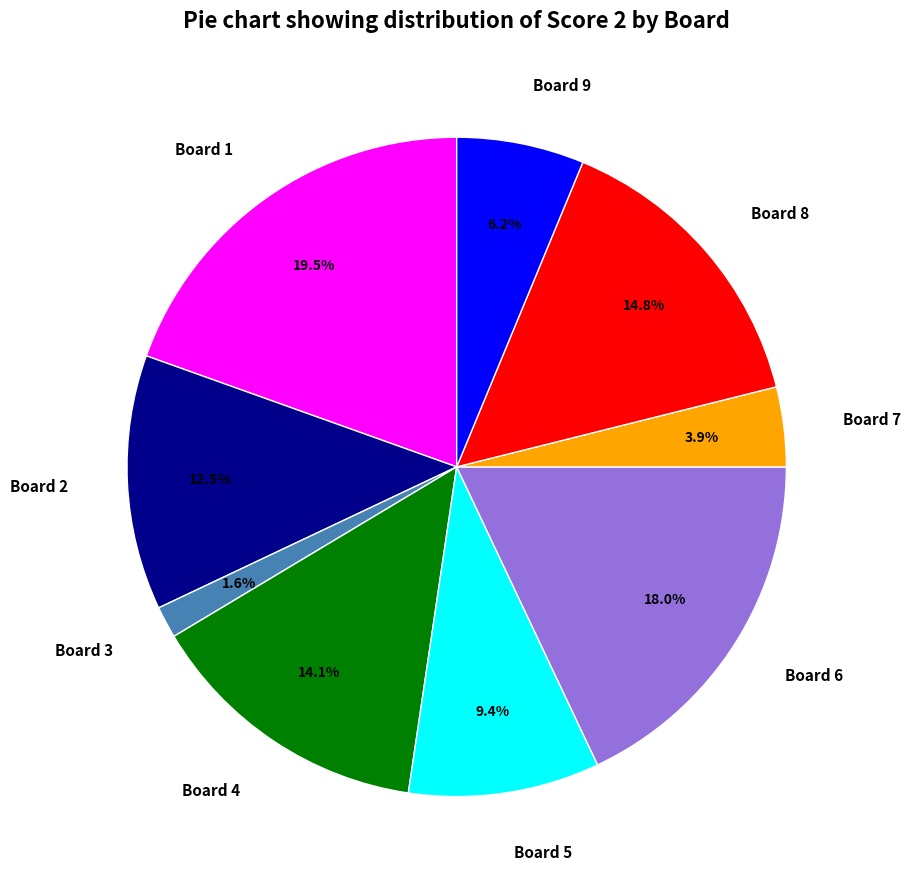

Is there a majority slice in this chart?

No